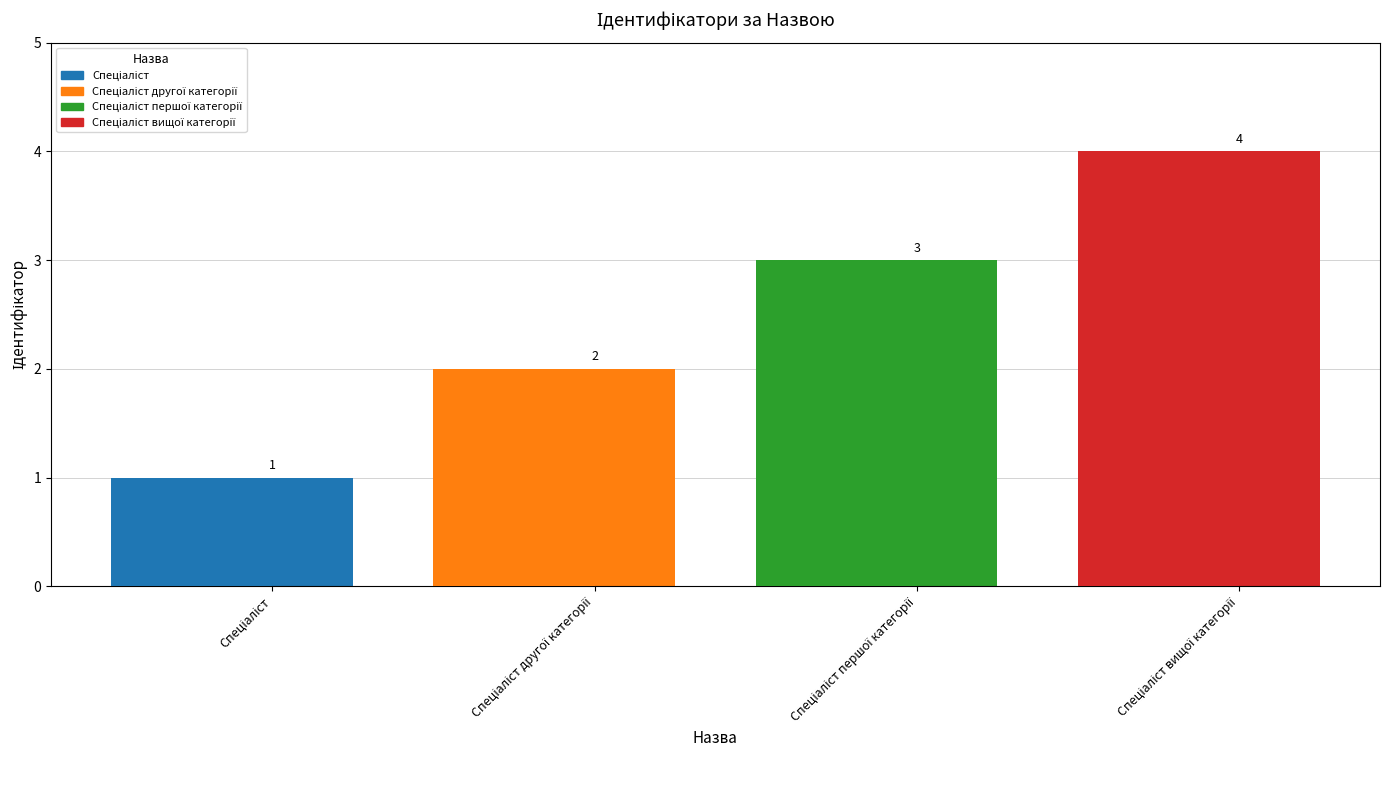

What position from the right is Спеціаліст першої категорії?

2